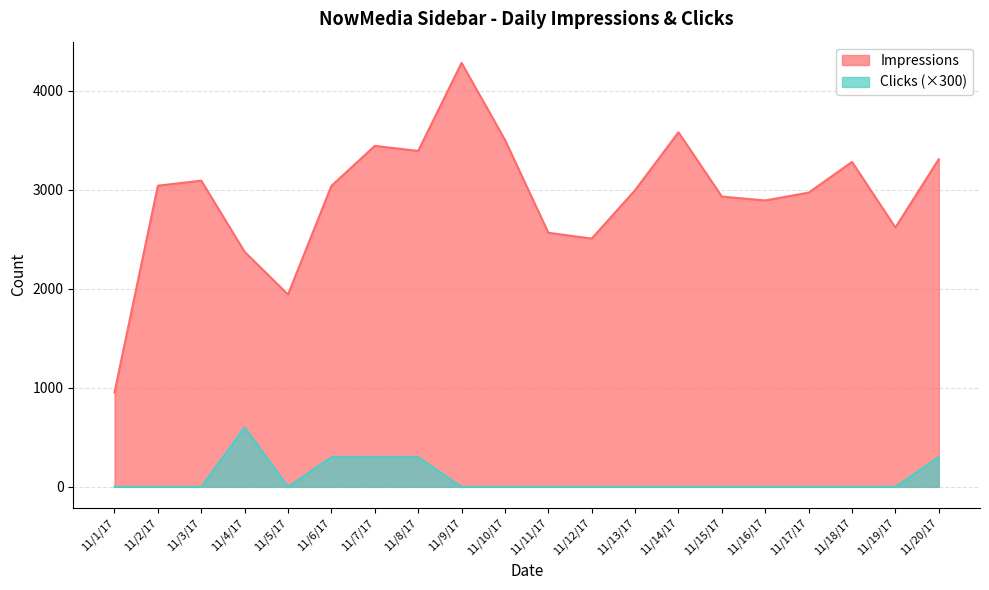

Reading left to right, list all the values displayed in this chart.

Impressions: 11/1/17=953	11/2/17=3040	11/3/17=3091	11/4/17=2372	11/5/17=1942	11/6/17=3038	11/7/17=3442	11/8/17=3391	11/9/17=4280	11/10/17=3503	11/11/17=2565	11/12/17=2506	11/13/17=2995	11/14/17=3579	11/15/17=2930	11/16/17=2891	11/17/17=2970	11/18/17=3280	11/19/17=2618	11/20/17=3308
Clicks: 11/1/17=0	11/2/17=0	11/3/17=0	11/4/17=600	11/5/17=0	11/6/17=300	11/7/17=300	11/8/17=300	11/9/17=0	11/10/17=0	11/11/17=0	11/12/17=0	11/13/17=0	11/14/17=0	11/15/17=0	11/16/17=0	11/17/17=0	11/18/17=0	11/19/17=0	11/20/17=300